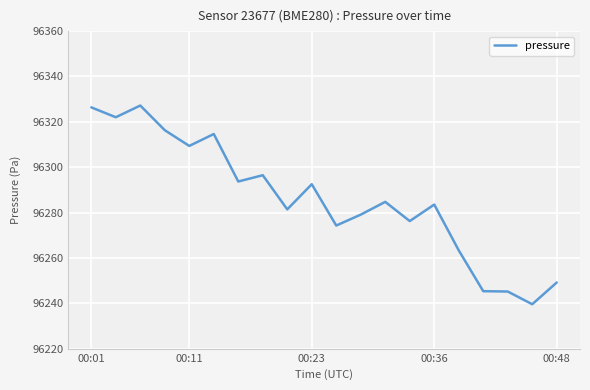

What is the difference between the maximum and minimum values?

87.6